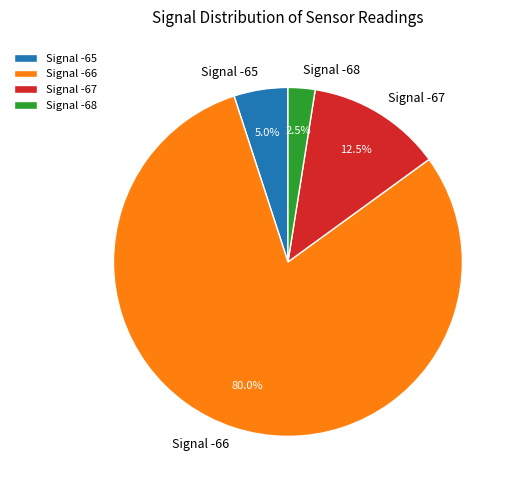

Which category has the smallest portion of the pie?

Signal -68